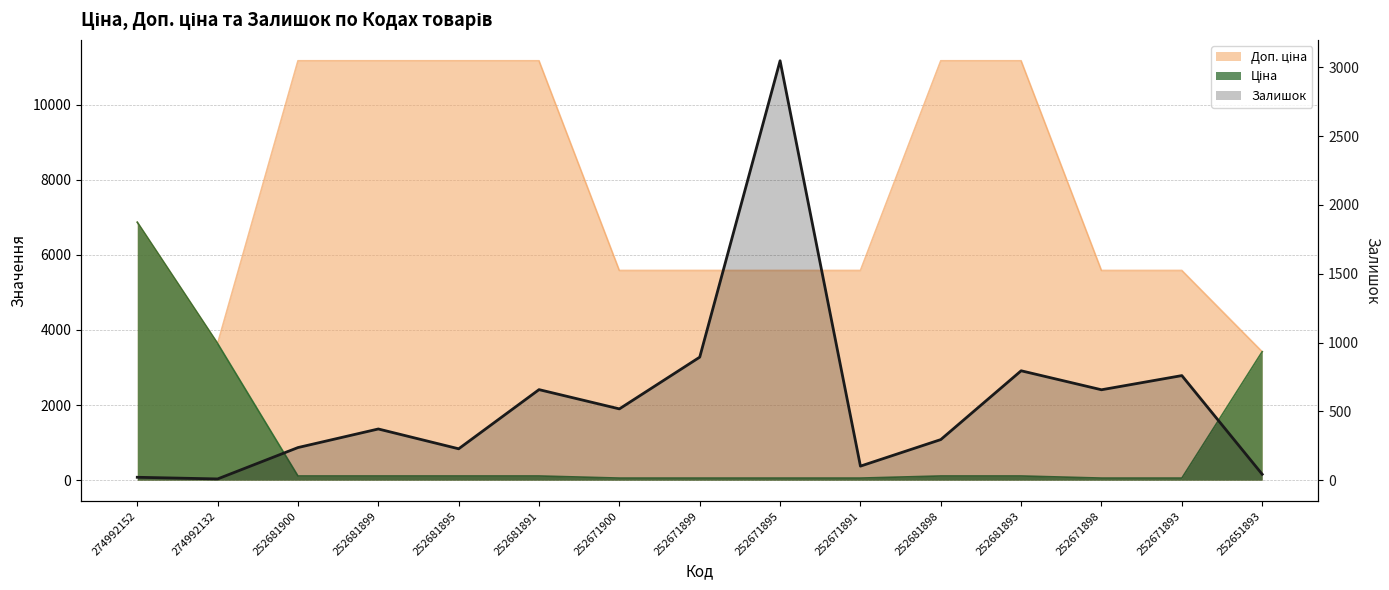

What value does the data have at 252681898, to the nearest 10?

300